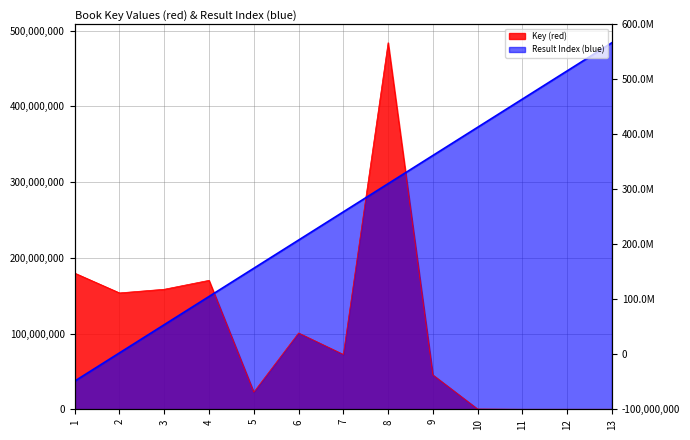

What are all the series names shown in the legend?

Key (red), Result Index (blue)